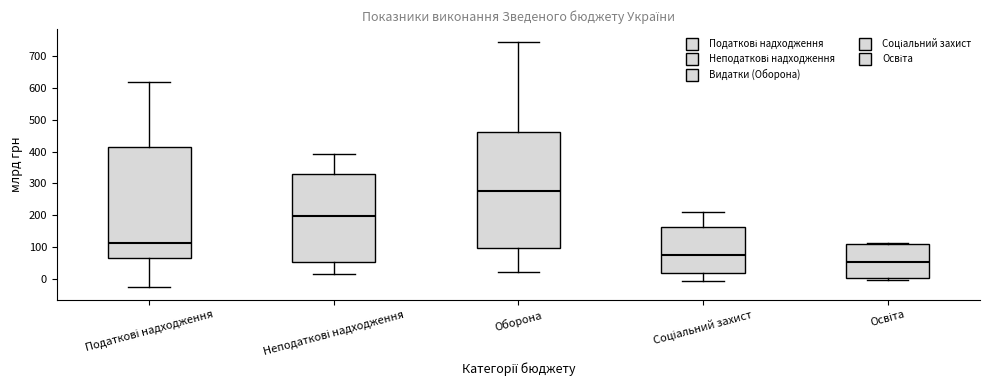

Reading left to right, read every box against the y-axis: the position of its median line, the range the box covers, and the ends of its whiskers. The values are not printed on the chart, so give them approximately, as read against the axis.

Податкові надходження: median 110, box 60 to 420, whiskers -30 to 620
Неподаткові надходження: median 200, box 50 to 330, whiskers 10 to 390
Оборона: median 280, box 100 to 460, whiskers 20 to 750
Соціальний захист: median 80, box 20 to 160, whiskers -10 to 210
Освіта: median 50, box 0 to 110, whiskers -10 to 110 (just above the box's upper edge)